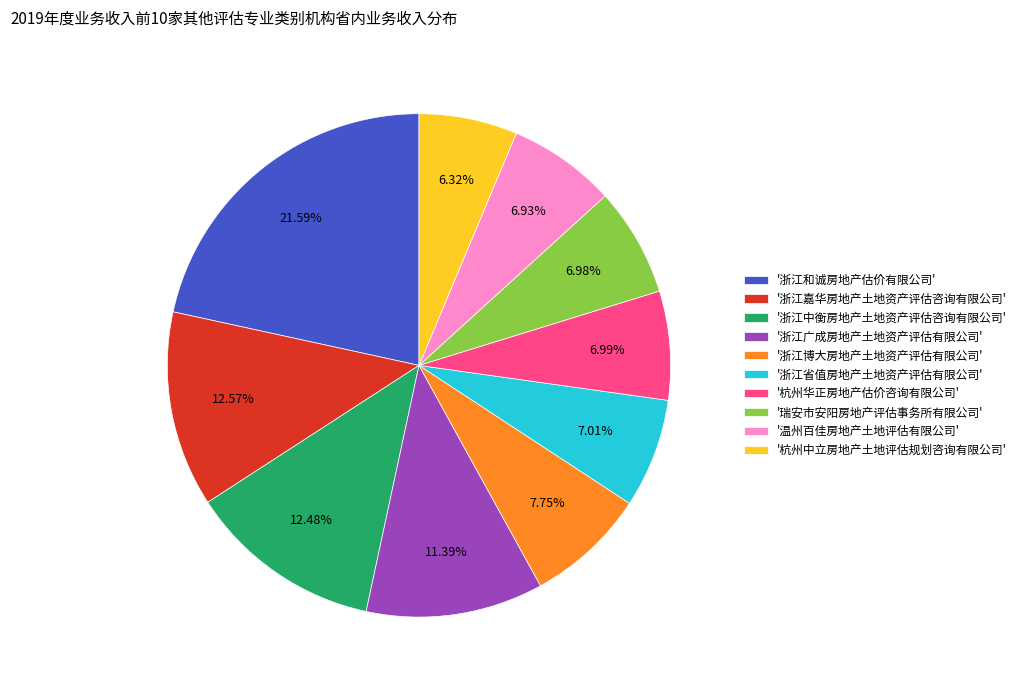

Which has a higher value, '浙江省值房地产土地资产评估有限公司' or '浙江和诚房地产估价有限公司'?

'浙江和诚房地产估价有限公司'